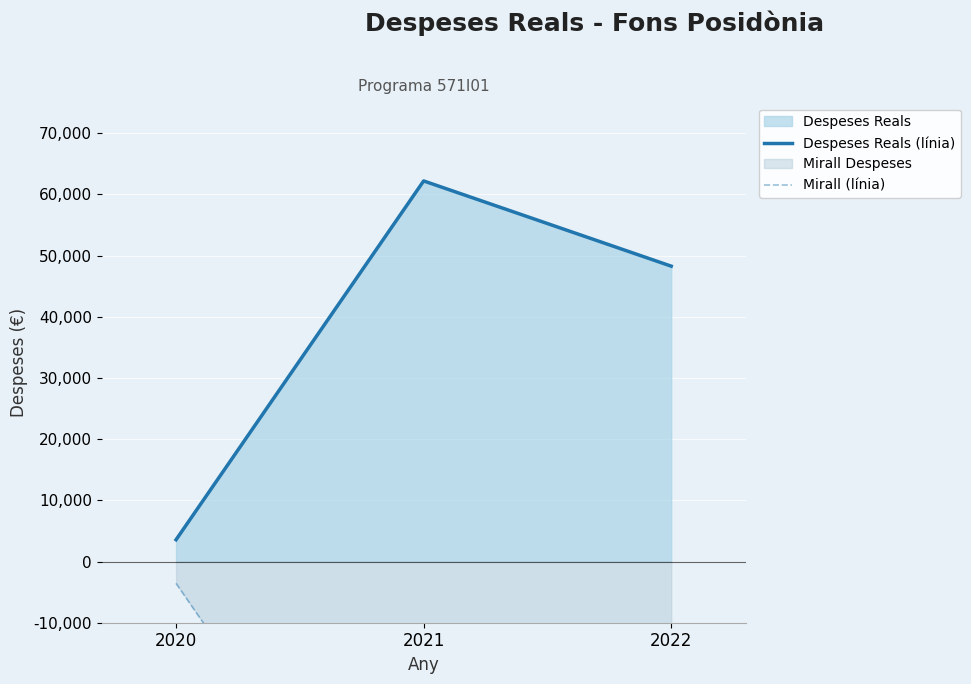

Which series has the largest total across all categories?

Despeses Reals (línia)